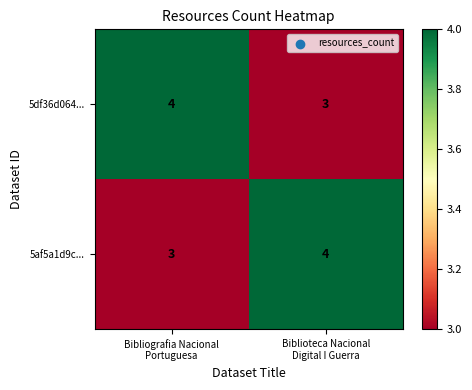

What is the highest value of the 5af5a1d9c... series?

4